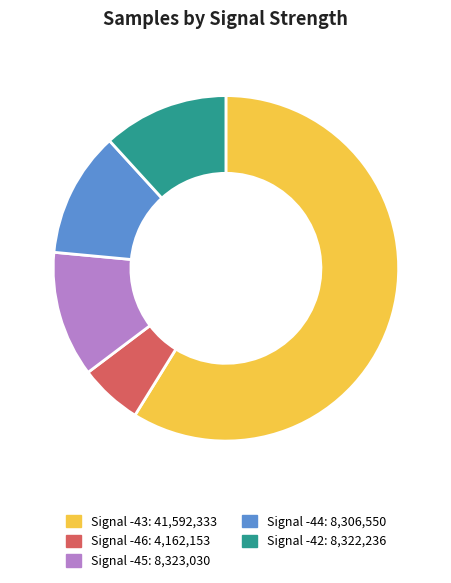

Is there a majority slice in this chart?

Yes